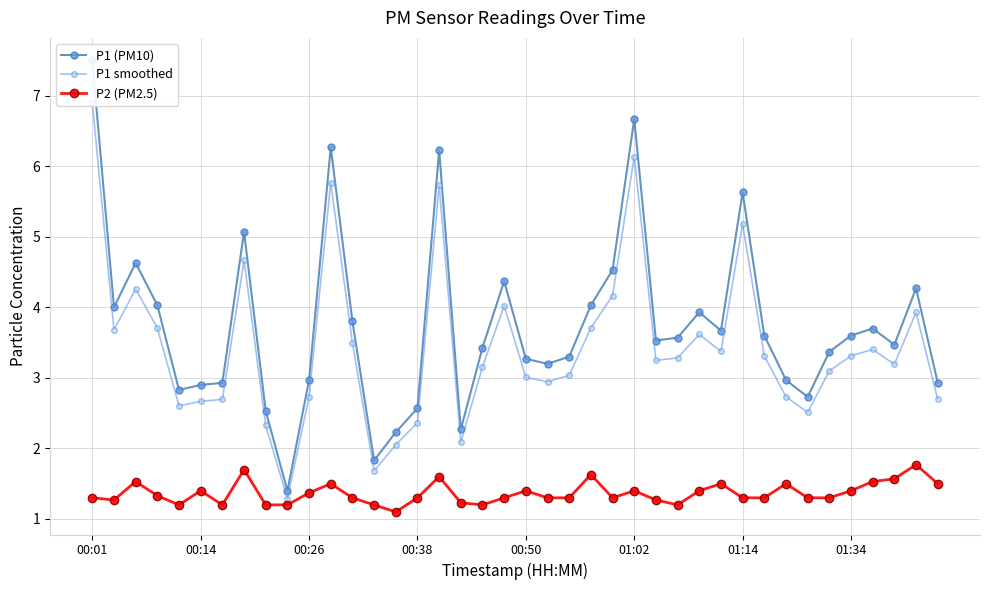

What is the minimum value for P2 (PM2.5)?

1.1